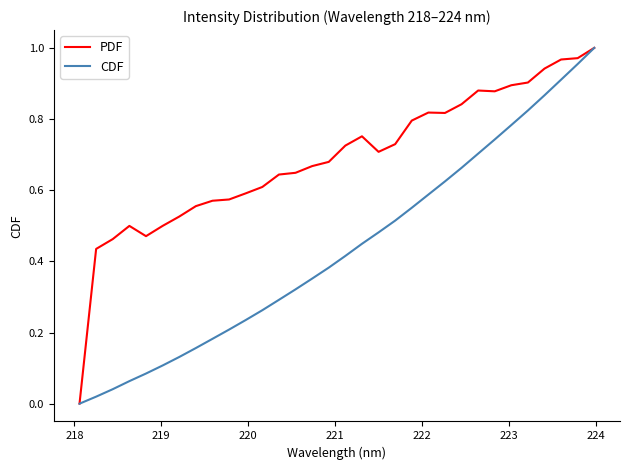

What are all the series names shown in the legend?

PDF, CDF